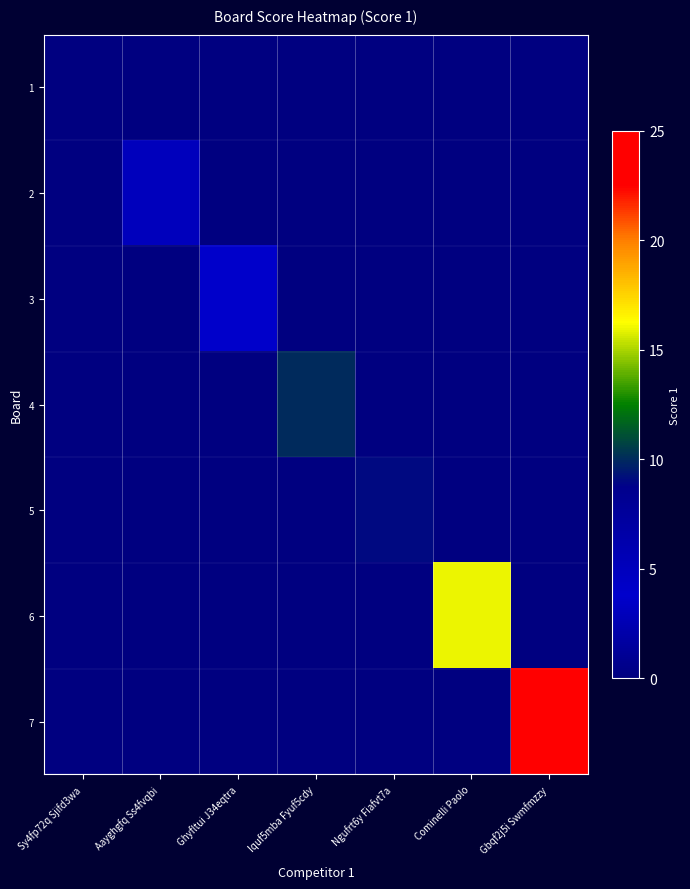

Reading left to right, extract all data points from this chart.

1: Sy4fp72q Sjifd3wa=0	Aayghgfq Ss4fvqbi=0	Ghyfltui J34eqtra=0	Iquf5mba Fyuf5cdy=0	Ngufrt6y Fiafvt7a=0	Cominelli Paolo=0	Gbqf2j5i Swmfmzzy=0
2: Sy4fp72q Sjifd3wa=0	Aayghgfq Ss4fvqbi=5	Ghyfltui J34eqtra=0	Iquf5mba Fyuf5cdy=0	Ngufrt6y Fiafvt7a=0	Cominelli Paolo=0	Gbqf2j5i Swmfmzzy=0
3: Sy4fp72q Sjifd3wa=0	Aayghgfq Ss4fvqbi=0	Ghyfltui J34eqtra=4	Iquf5mba Fyuf5cdy=0	Ngufrt6y Fiafvt7a=0	Cominelli Paolo=0	Gbqf2j5i Swmfmzzy=0
4: Sy4fp72q Sjifd3wa=0	Aayghgfq Ss4fvqbi=0	Ghyfltui J34eqtra=0	Iquf5mba Fyuf5cdy=10	Ngufrt6y Fiafvt7a=0	Cominelli Paolo=0	Gbqf2j5i Swmfmzzy=0
5: Sy4fp72q Sjifd3wa=0	Aayghgfq Ss4fvqbi=0	Ghyfltui J34eqtra=0	Iquf5mba Fyuf5cdy=0	Ngufrt6y Fiafvt7a=9	Cominelli Paolo=0	Gbqf2j5i Swmfmzzy=0
6: Sy4fp72q Sjifd3wa=0	Aayghgfq Ss4fvqbi=0	Ghyfltui J34eqtra=0	Iquf5mba Fyuf5cdy=0	Ngufrt6y Fiafvt7a=0	Cominelli Paolo=16	Gbqf2j5i Swmfmzzy=0
7: Sy4fp72q Sjifd3wa=0	Aayghgfq Ss4fvqbi=0	Ghyfltui J34eqtra=0	Iquf5mba Fyuf5cdy=0	Ngufrt6y Fiafvt7a=0	Cominelli Paolo=0	Gbqf2j5i Swmfmzzy=25